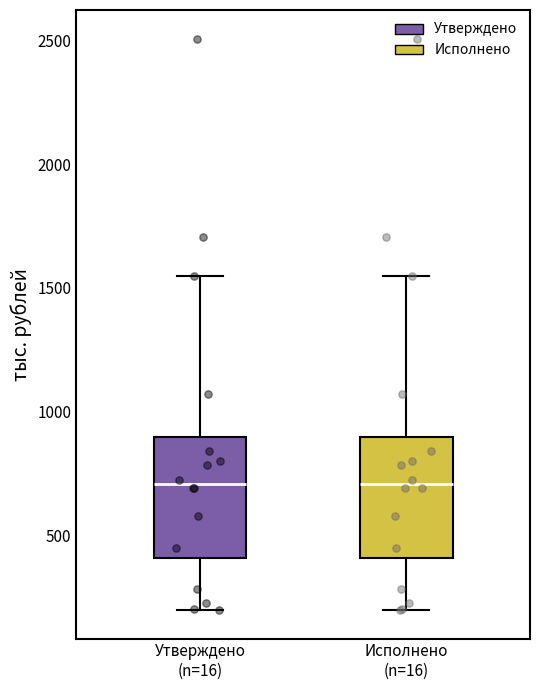

Where does the lower whisker of the box for Утверждено (n=16) end on the y-axis? The values are not printed on the chart, so give them approximately, as read against the axis.

200